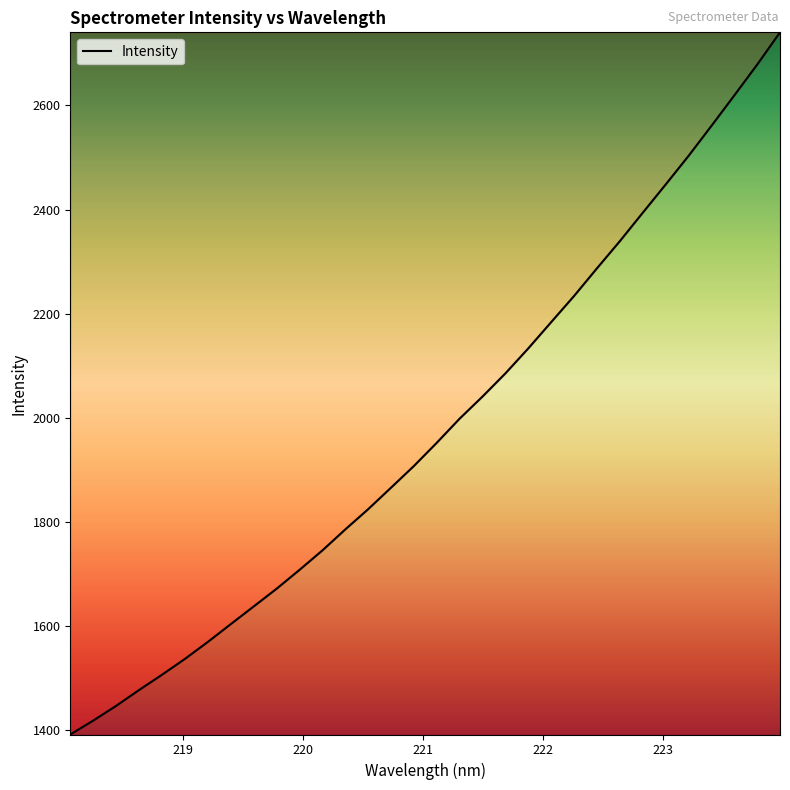

What is the difference between the maximum and minimum values?

1348.7